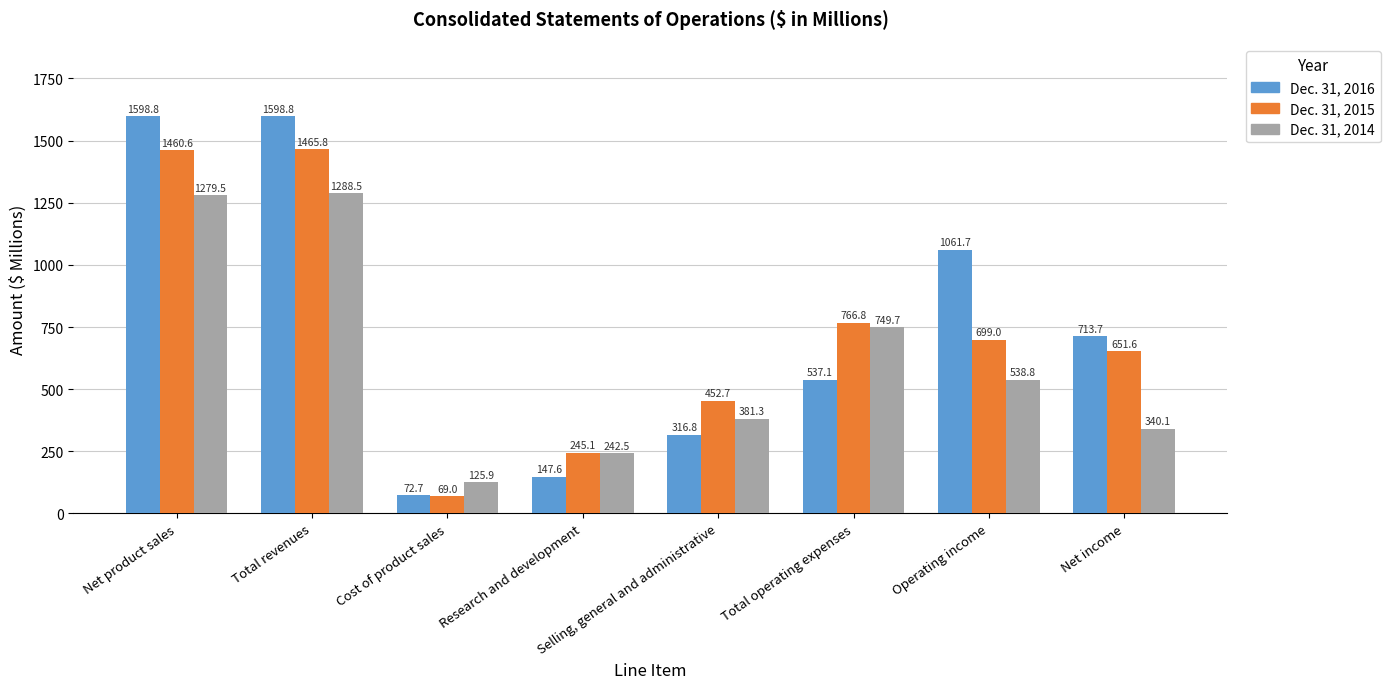

What is the label of the 1st bar from the left?

Net product sales